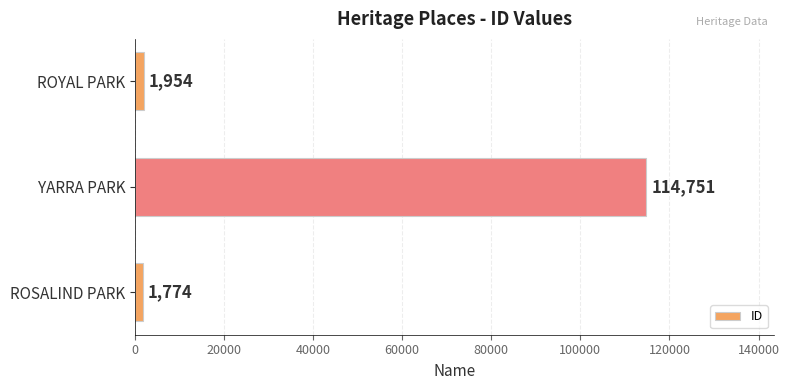

What is the maximum value shown in the chart?

114751